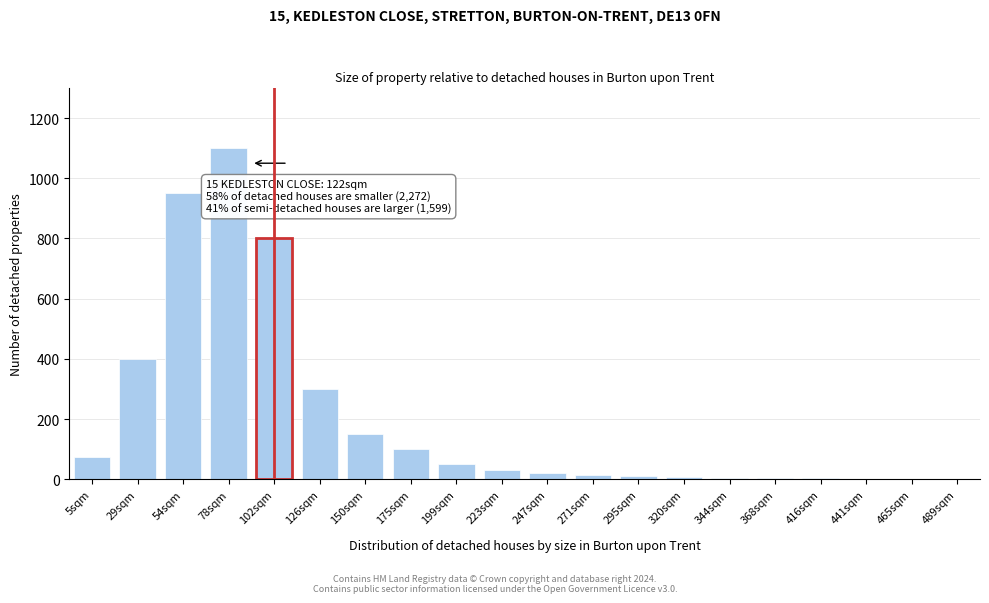

The chart shows a value of 209 at 29sqm. True or false?

False